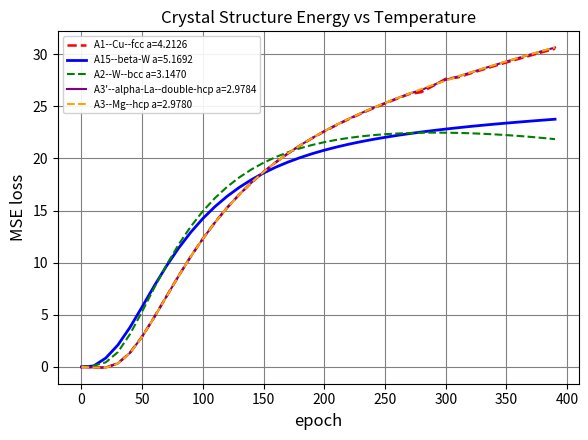

True or false: A15--beta-W a=5.1692 and A1--Cu--fcc a=4.2126 cross at least once.

True